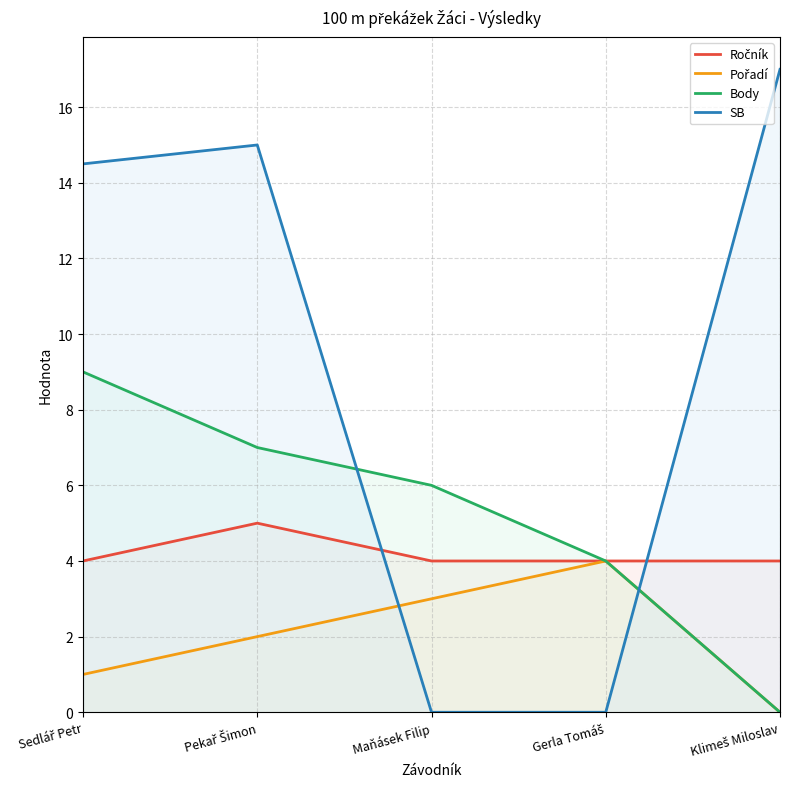

In Ročník, how many points are higher than both neighbors (excluding endpoints)?

1